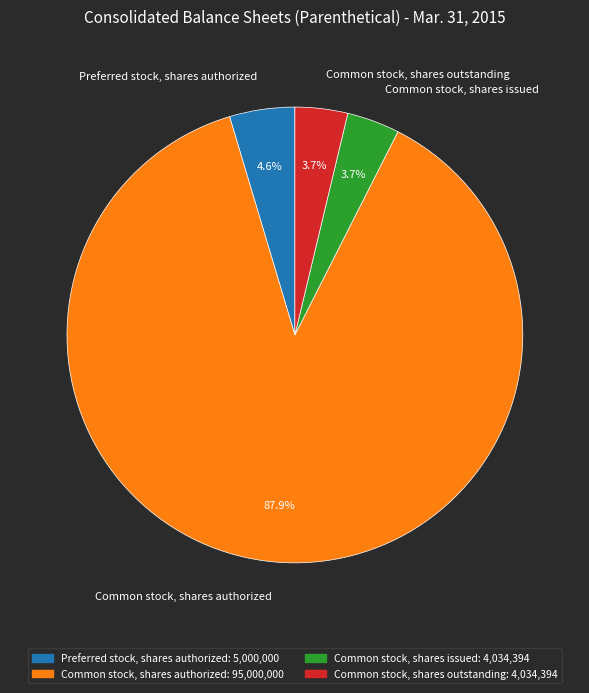

Is it true that Common stock, shares outstanding is 4% of the pie?

True